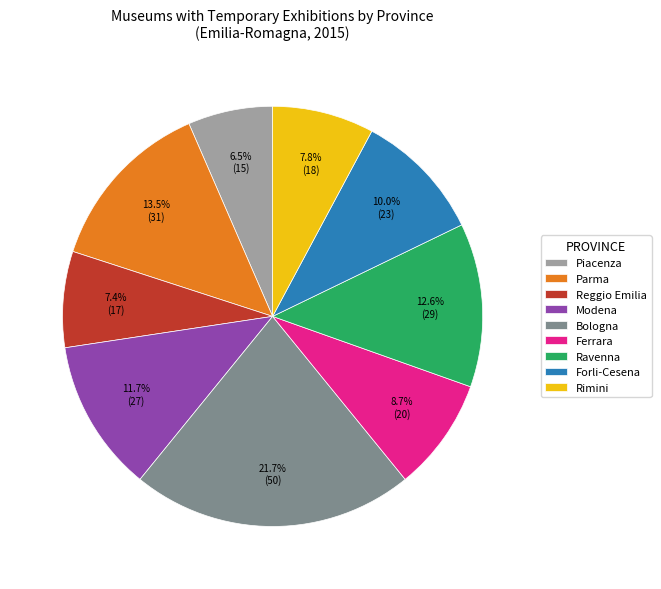

The Ferrara slice represents 9% of the pie. True or false?

True